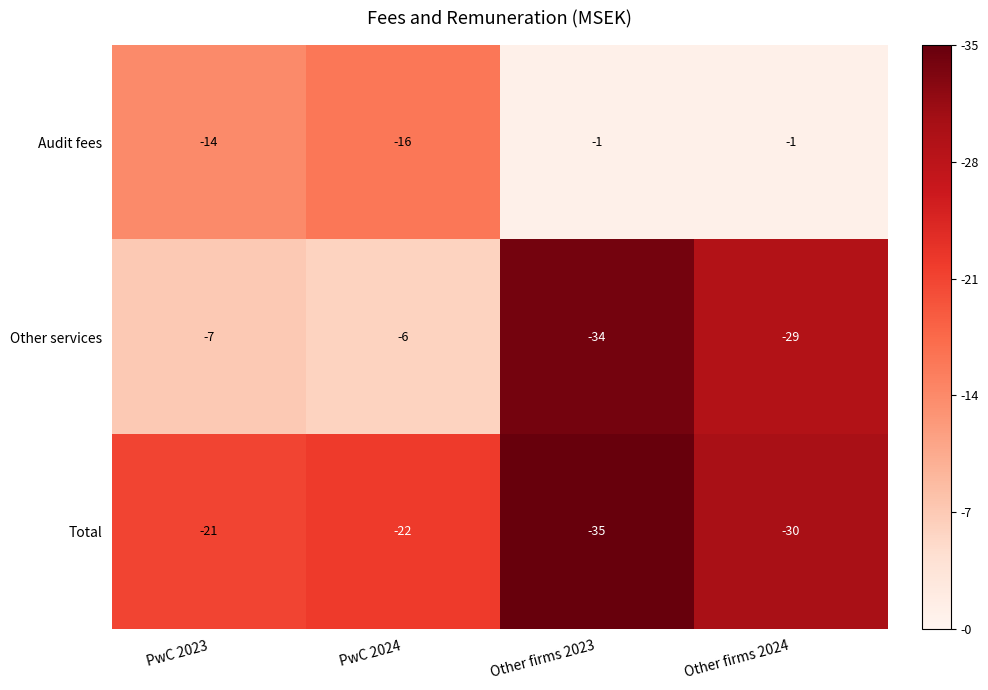

Count the number of categories in the chart.

4